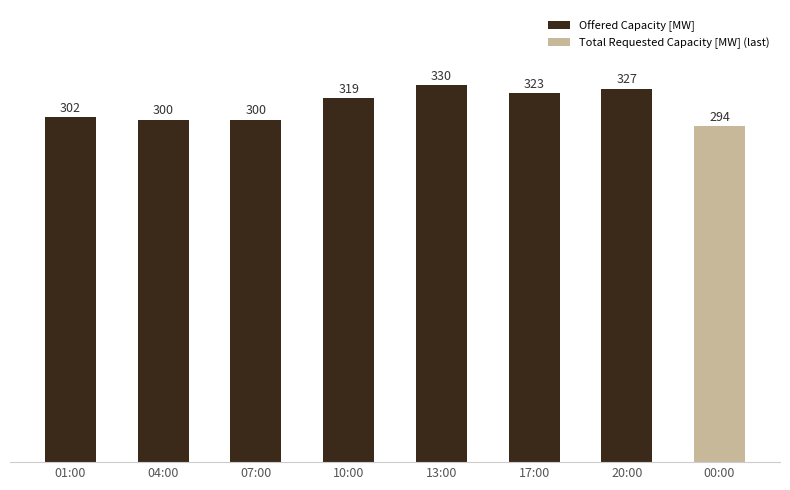

At which category does the chart reach its minimum across all series?

00:00